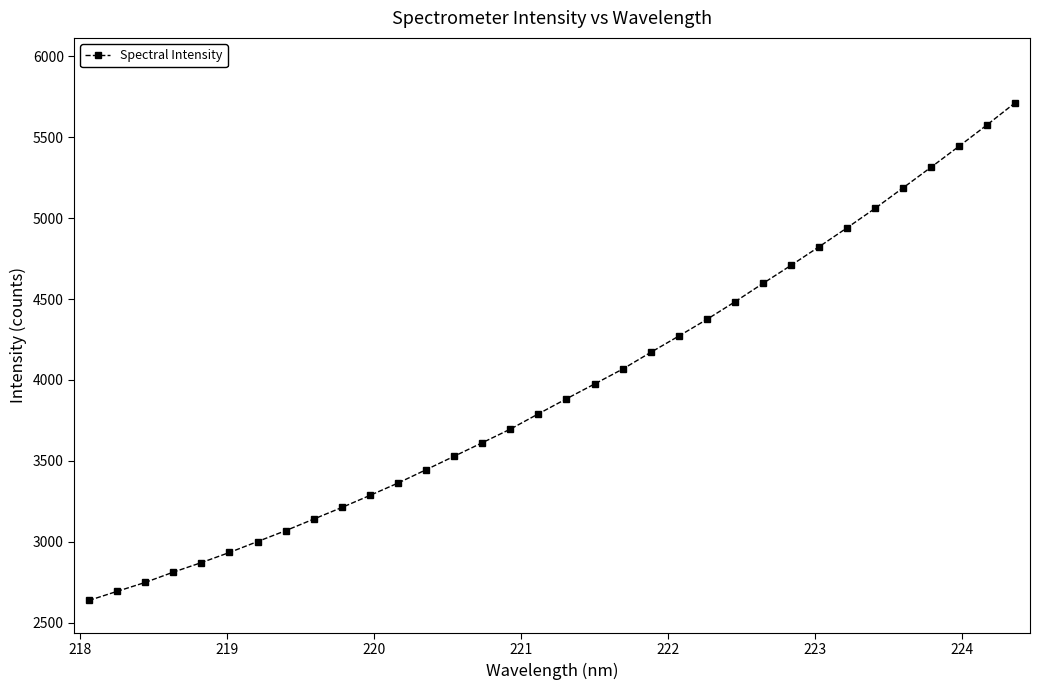

What is the value of the 24th point from the left?

4482.7